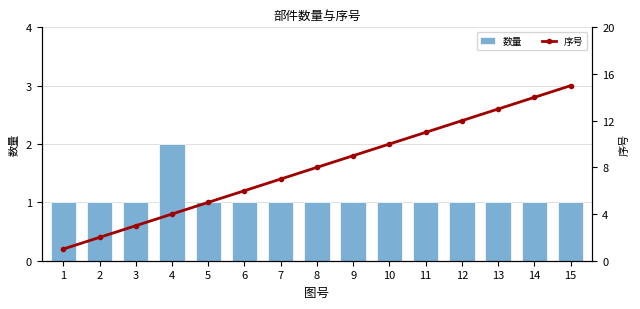

The value of 序号 at 13 is 13. True or false?

True